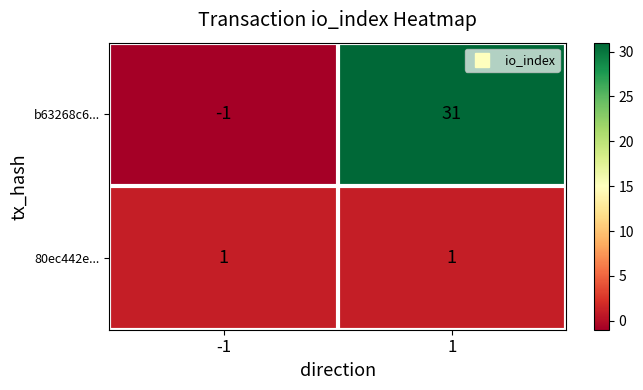

What is the sum of all b63268c6... values?

30